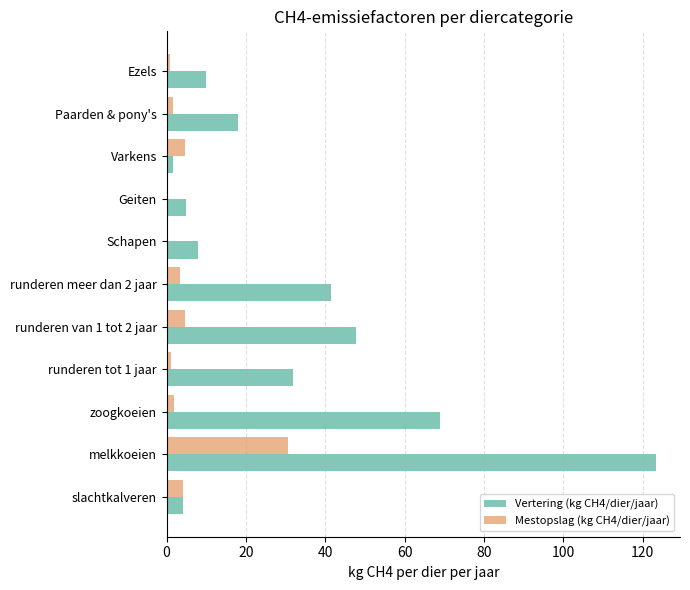

What is the total value across all series at runderen meer dan 2 jaar?

44.7